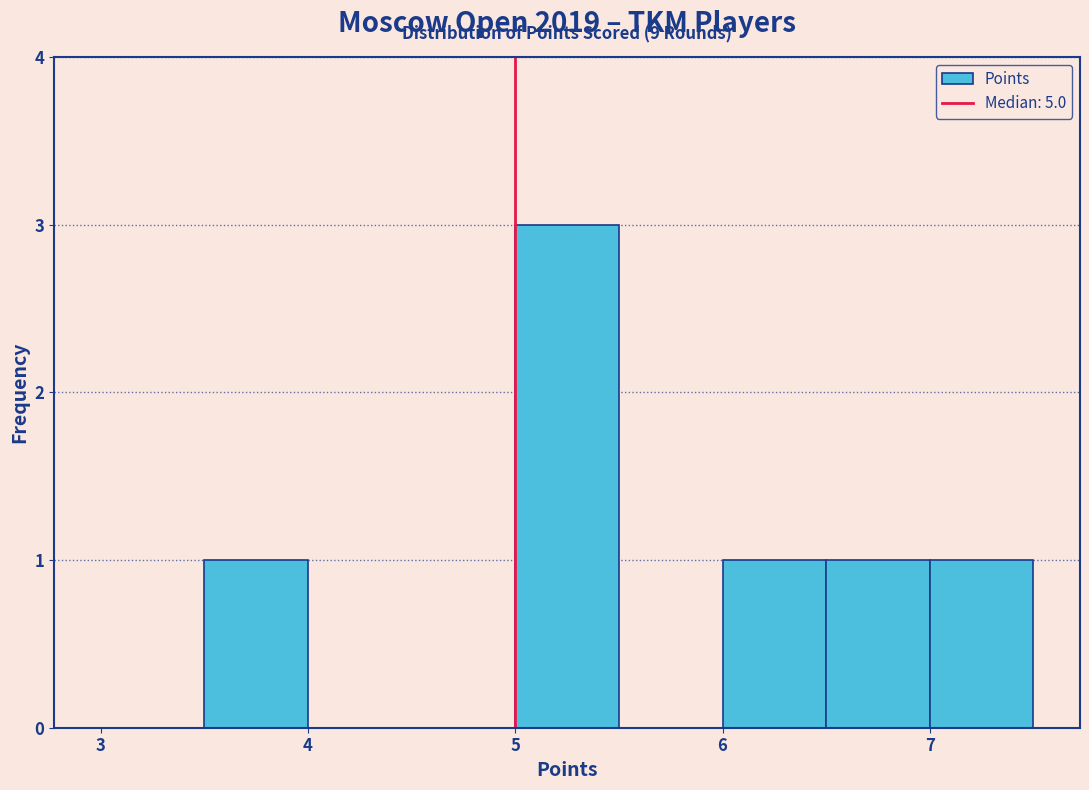

Over which range of the x-axis is the bar tallest?

5.0 to 5.5